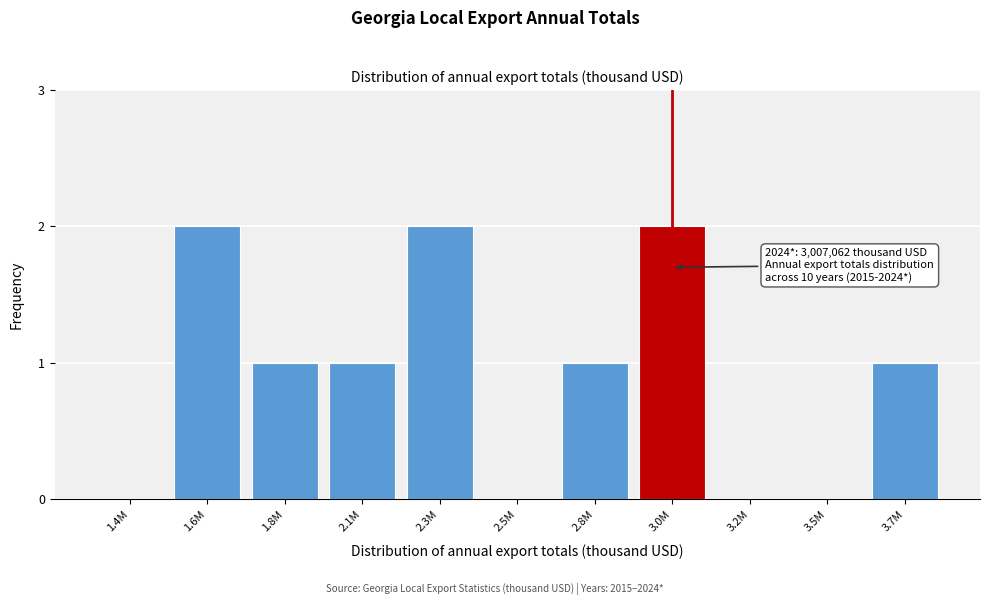

Reading right to left, what are all the values shown in this chart?

3.7M=1	3.5M=0	3.2M=0	3.0M=2	2.8M=1	2.5M=0	2.3M=2	2.1M=1	1.8M=1	1.6M=2	1.4M=0